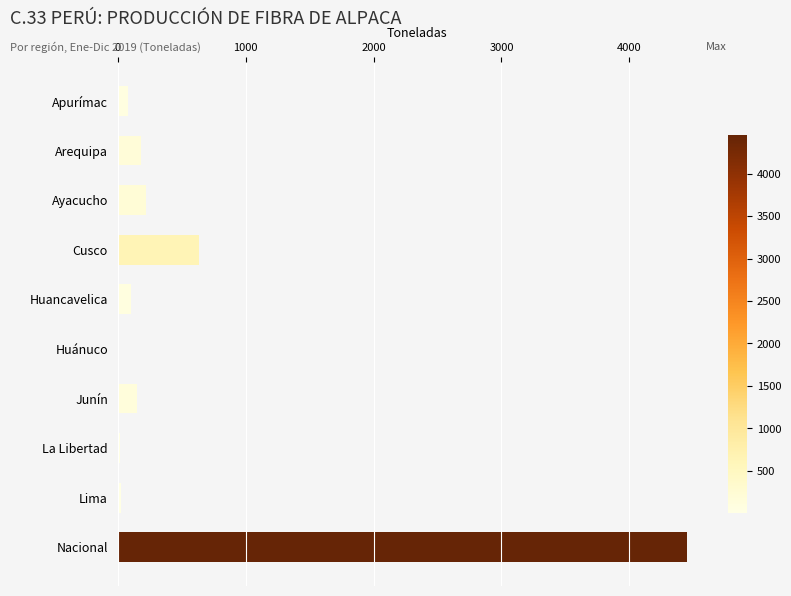

At which label is the value closest to 2228?

Cusco